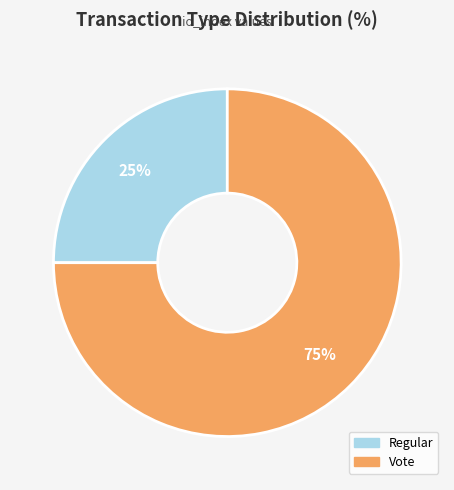

Rank the categories by value from lowest to highest.

Regular, Vote